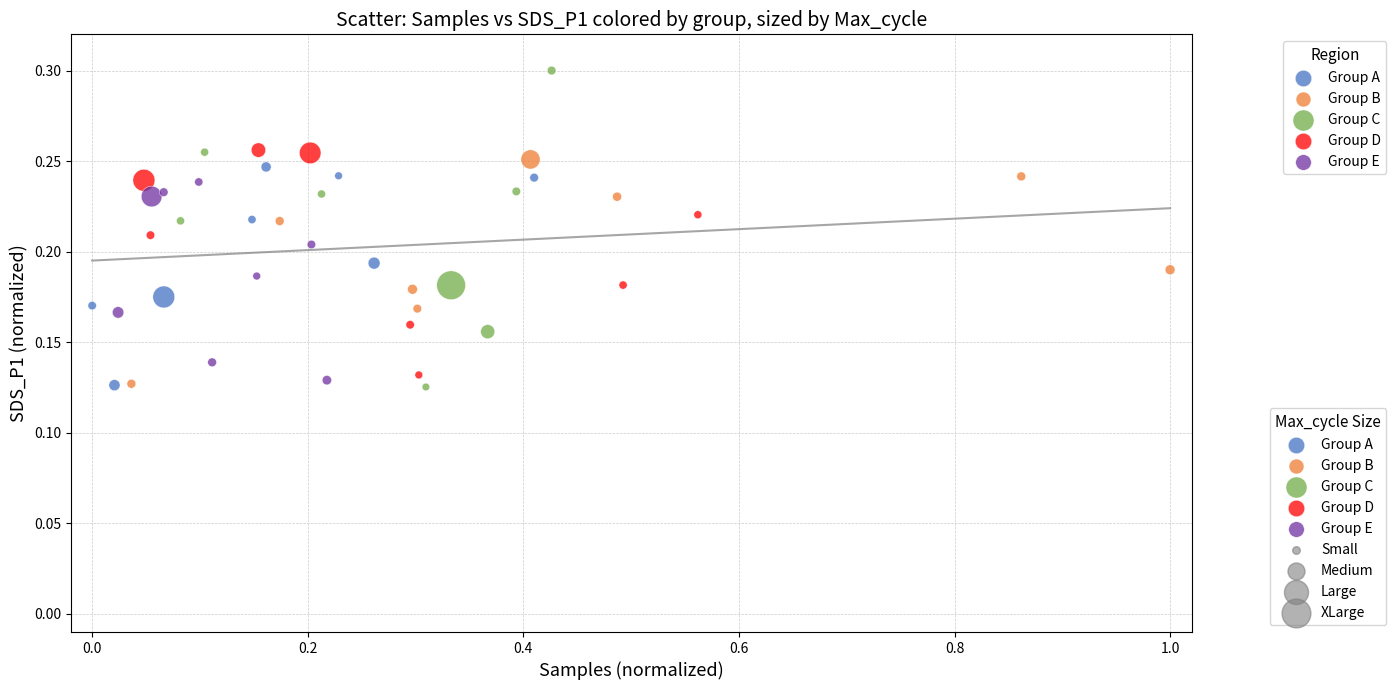

Which series has the widest spread of Y values?

Group C